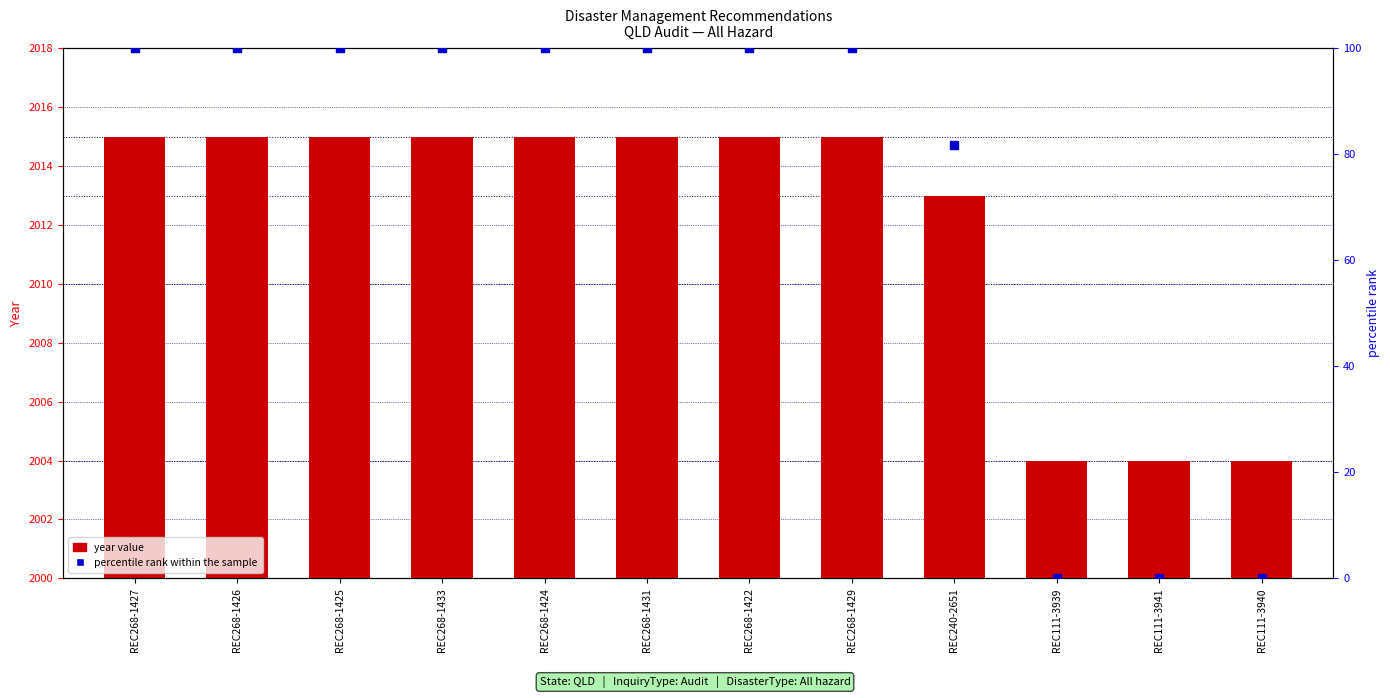

Which series contains the highest Y value?

year value